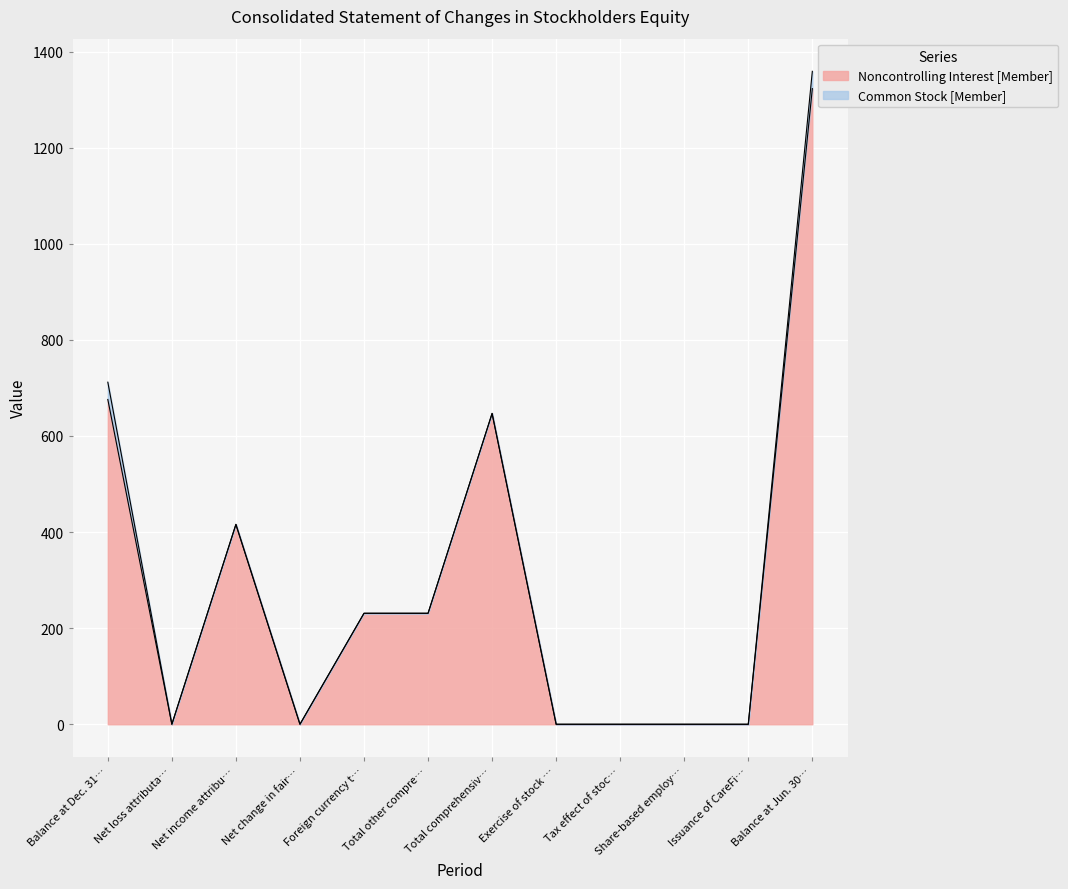

Is it true that Noncontrolling Interest [Member] equals 231 at Total other compre…?

True